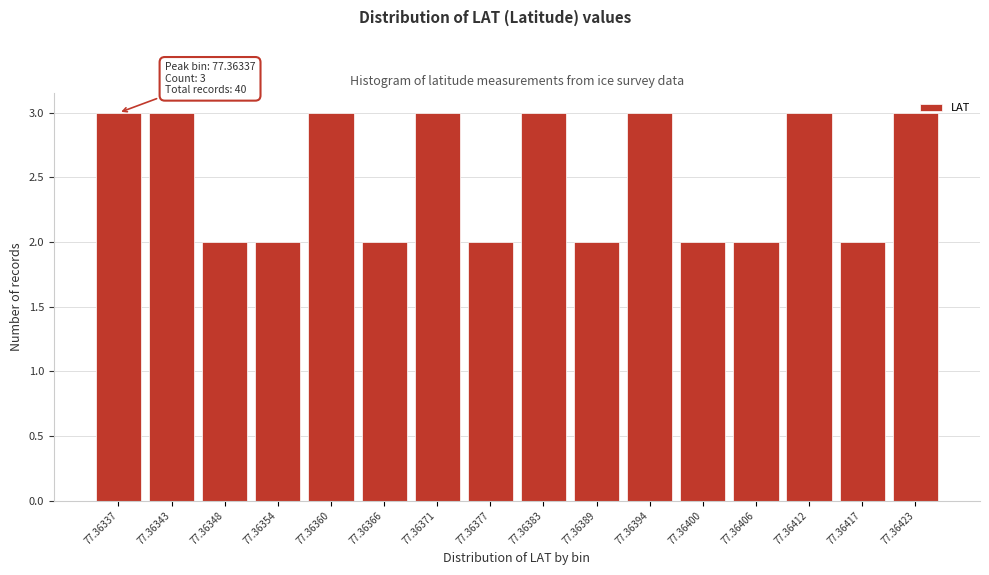

What is the value of the 7th bar from the left?

3